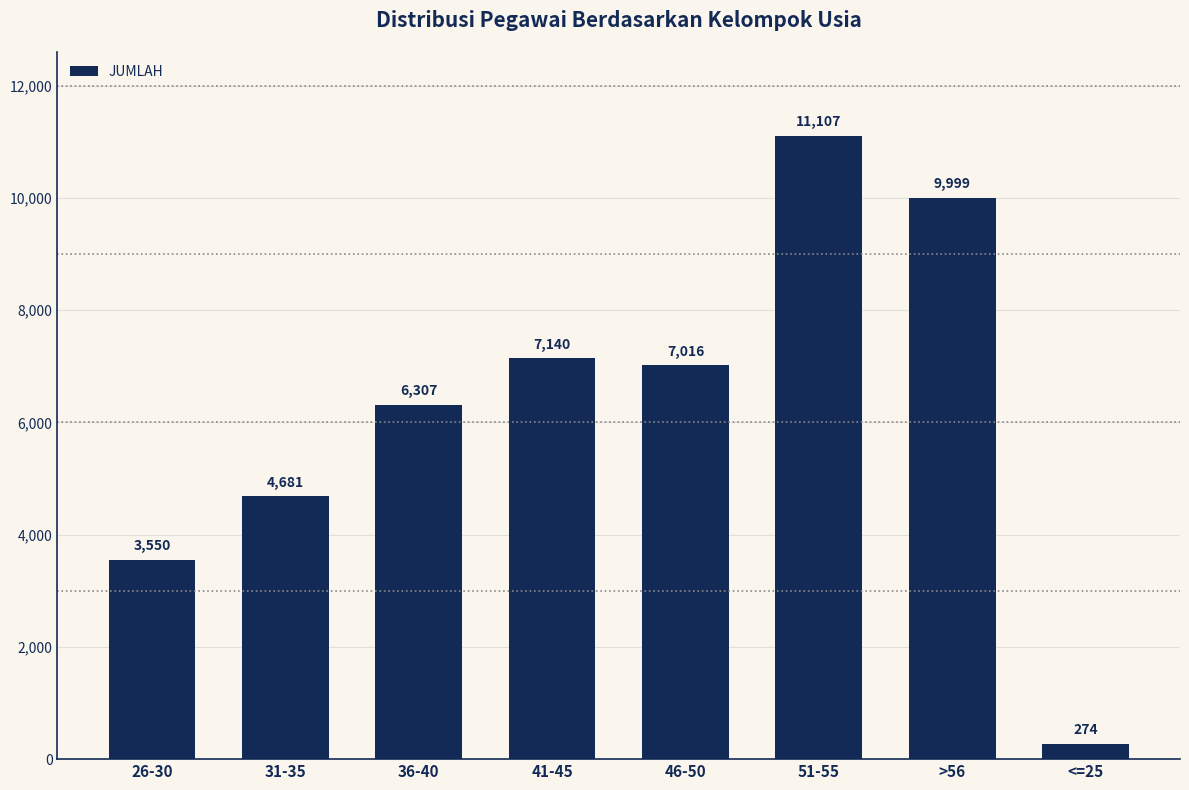

What is the sum of all values?

50074